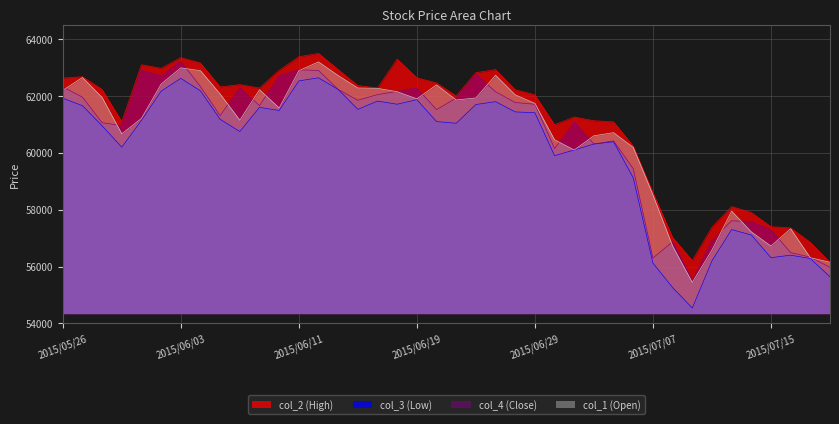

What is the label of the 14th point from the left?

2015/06/12